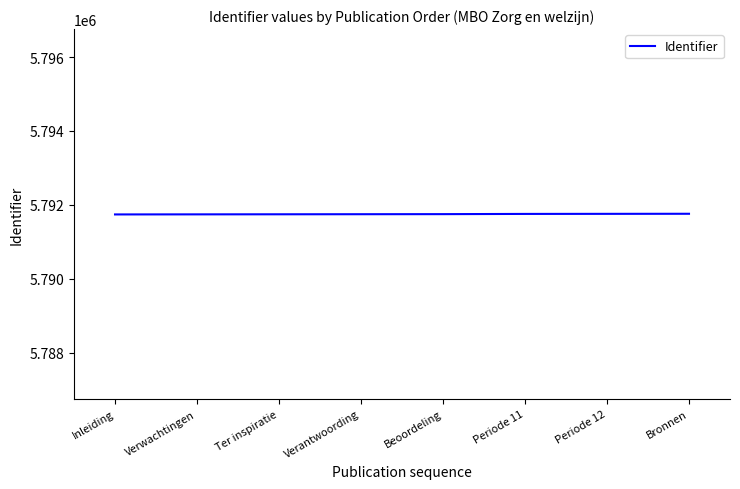

What is the sum of all values?

46333988